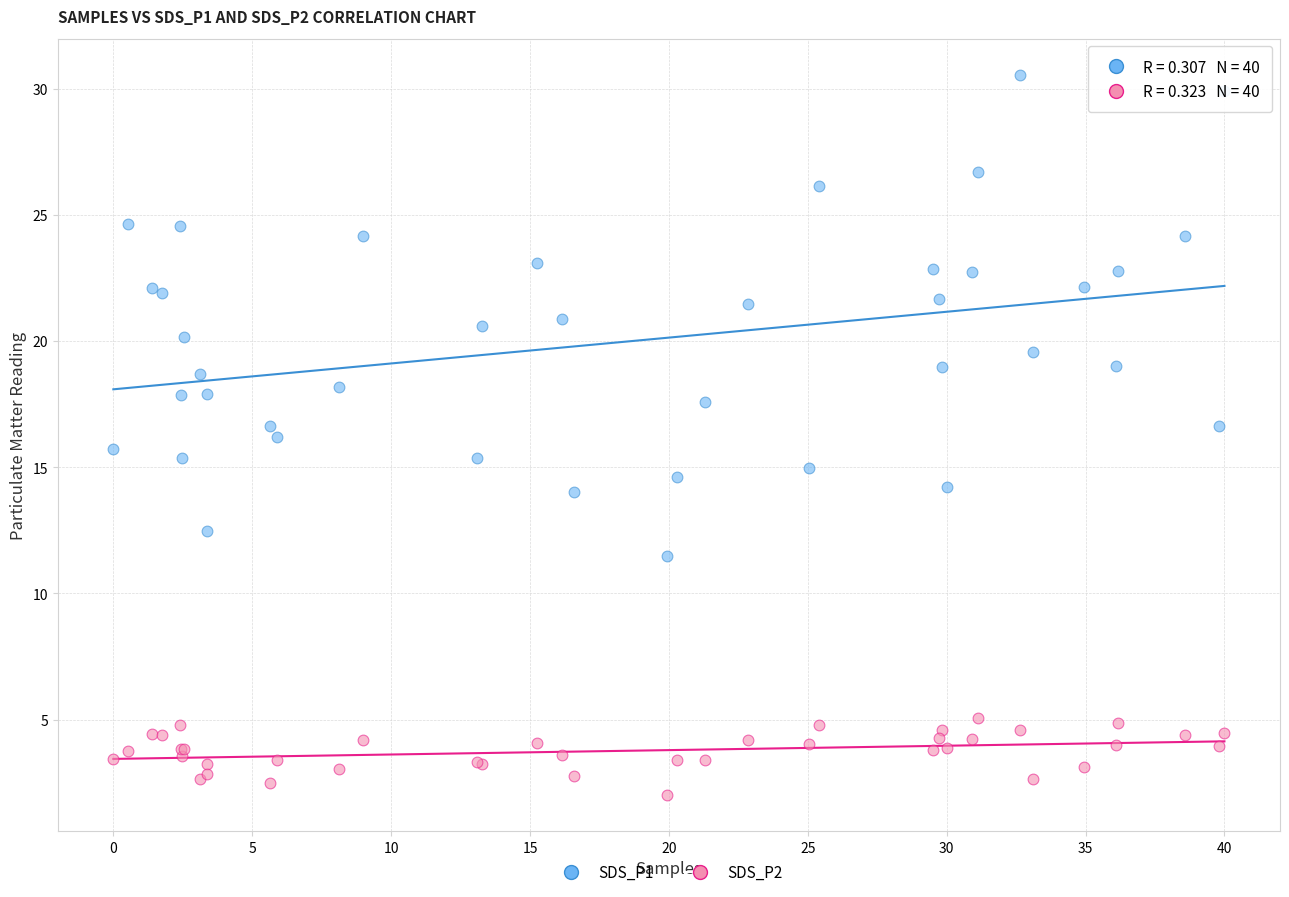

What is the X range (max minus min) for the scatter plot?

40.0